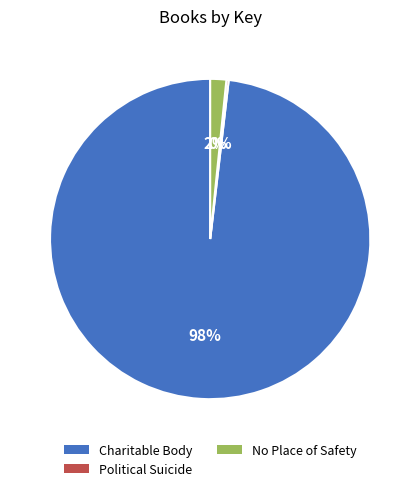

To the nearest percent, what is the average slice percentage?

33%